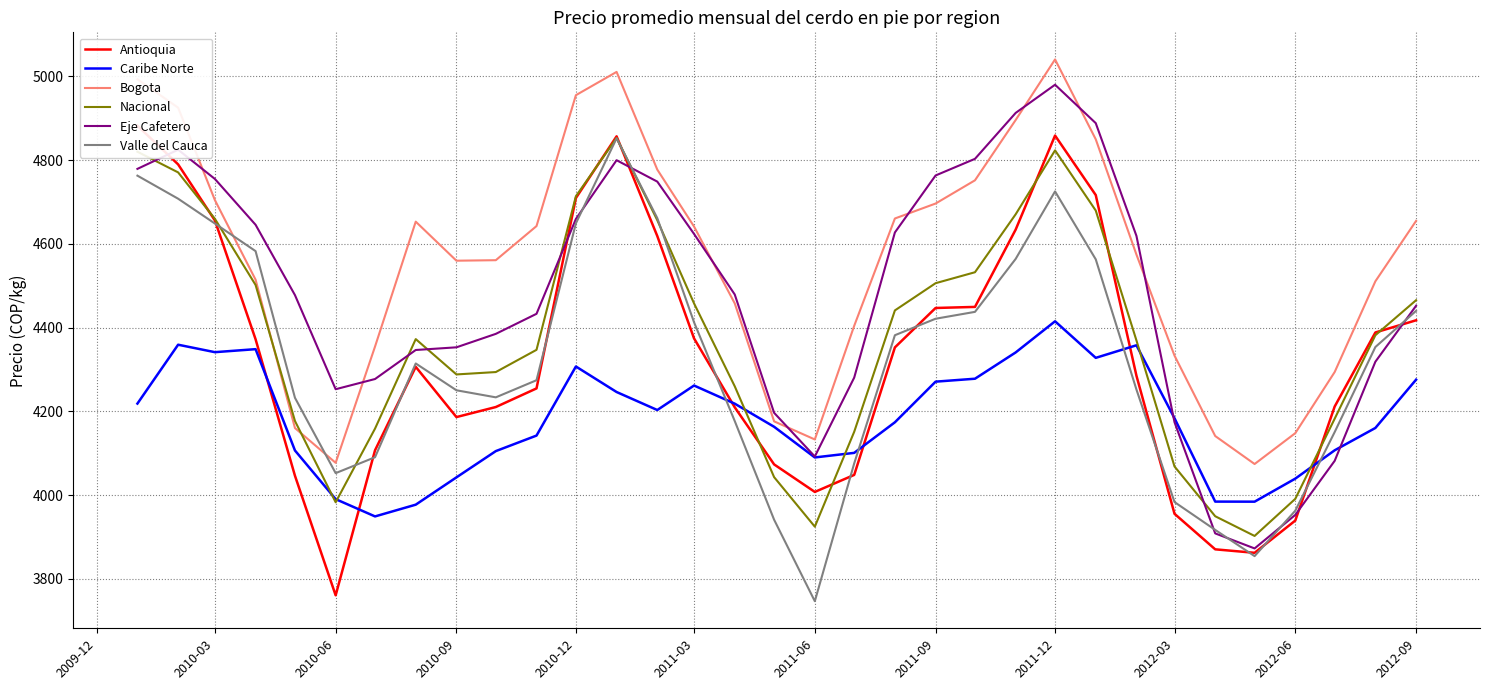

What is the difference between the maximum and second lowest values in the Nacional series?

928.4